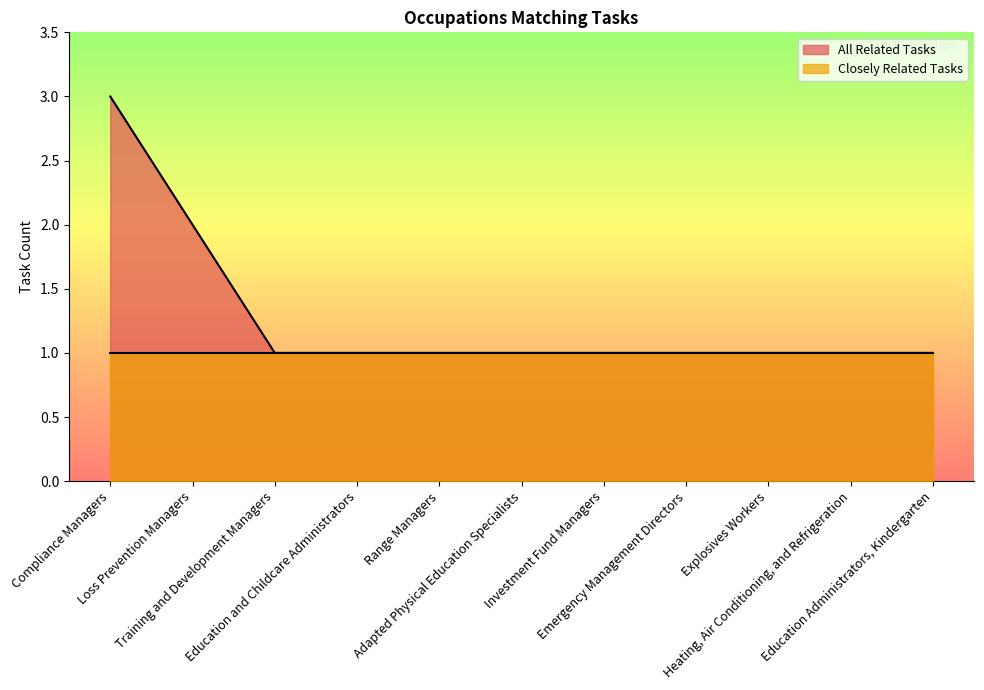

Count the number of values greater than 1.

2